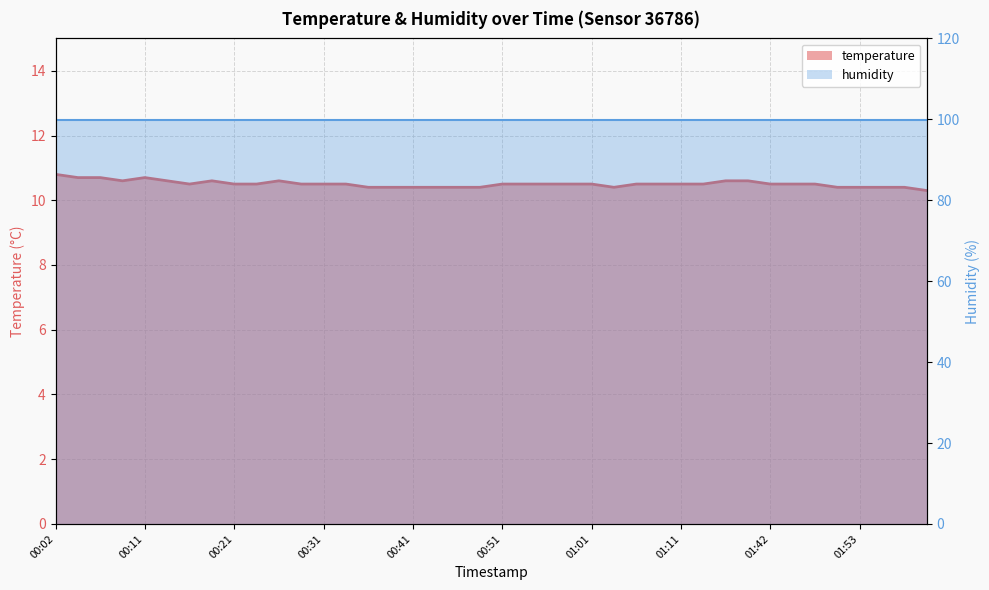

What is the ratio of the value at 01:28 to the value at 00:02?

1.0